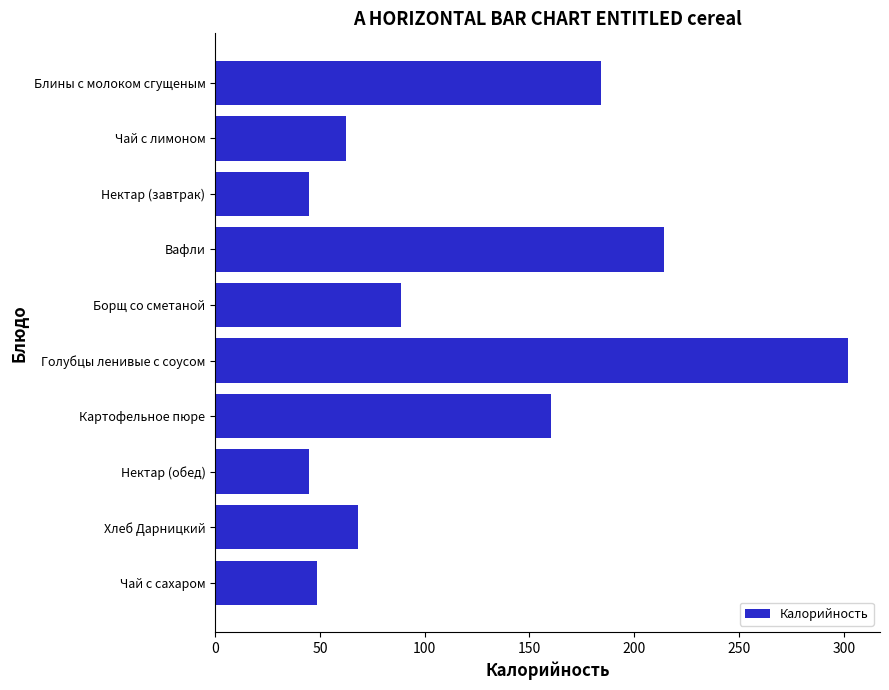

Which category has the highest value across all series?

Голубцы ленивые с соусом